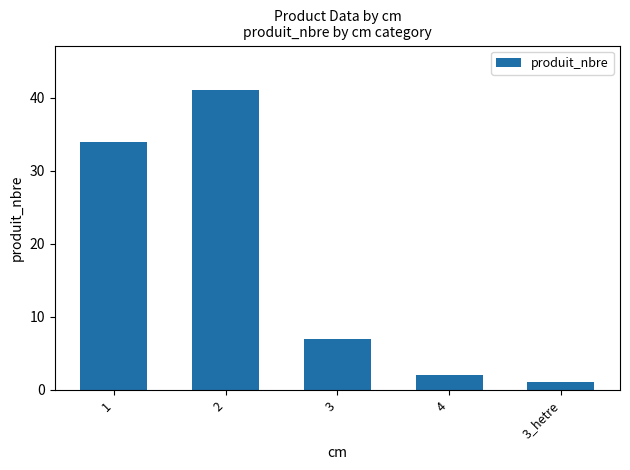

What is the average value?

17